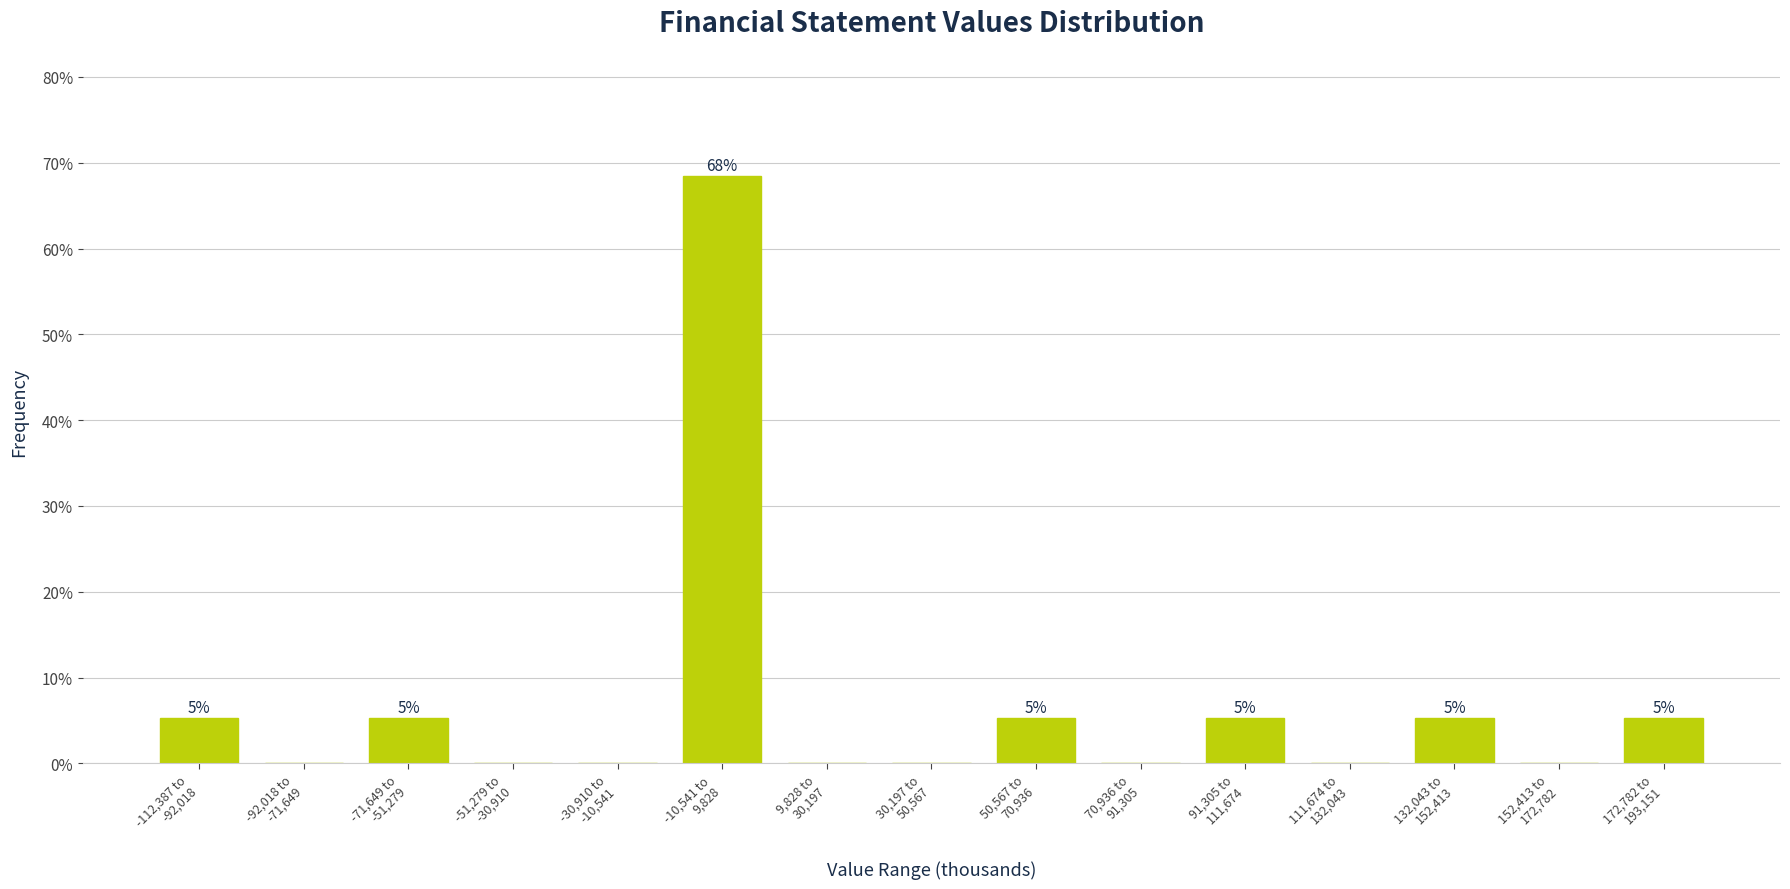

What is the greatest value displayed?

68.4